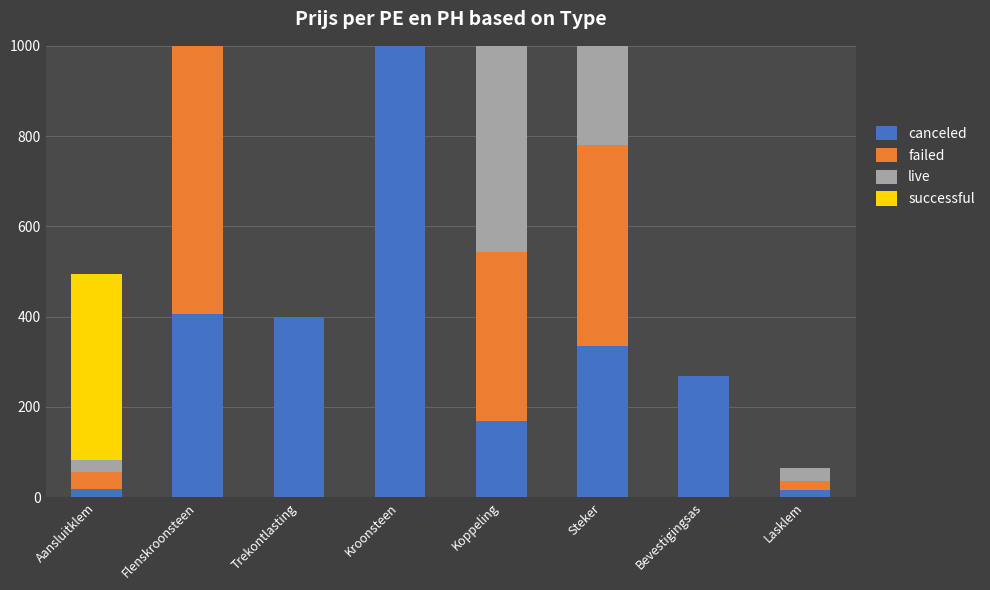

What is the label of the 6th bar from the right?

Trekontlasting